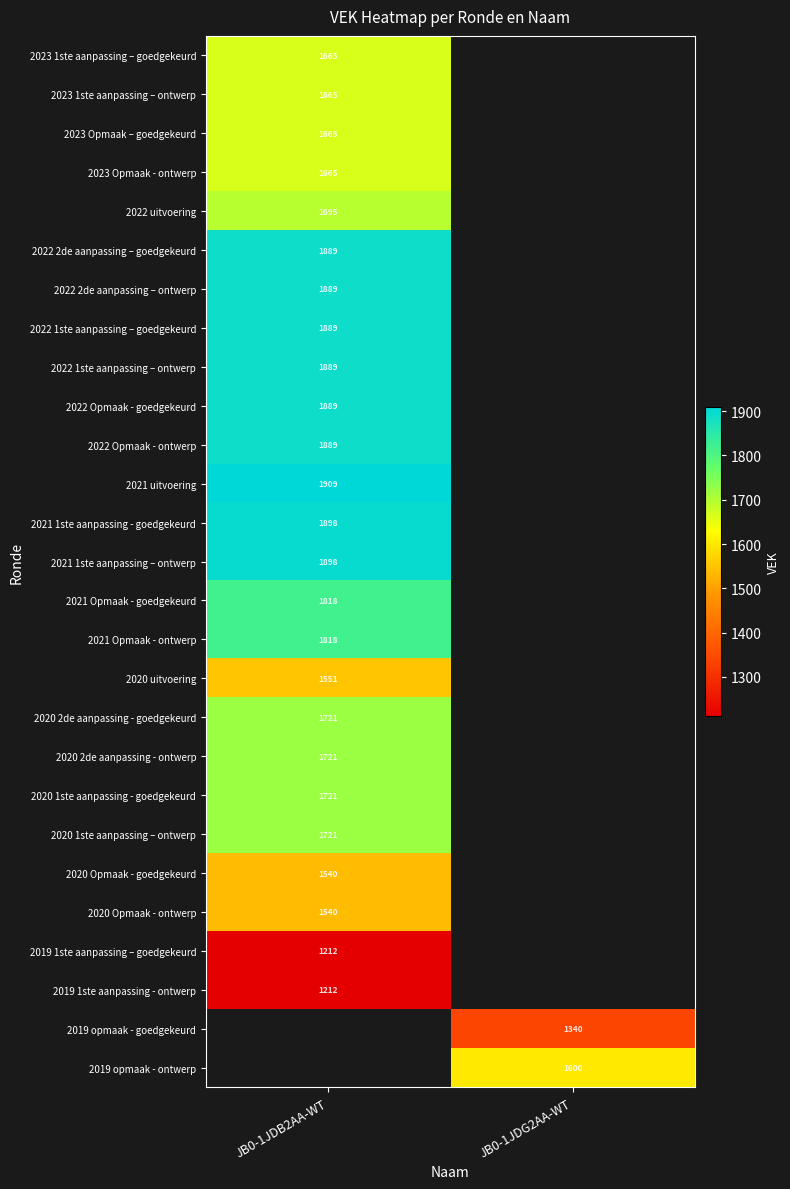

The 2022 1ste aanpassing – ontwerp series shows 664 at JB0-1JDB2AA-WT. True or false?

False